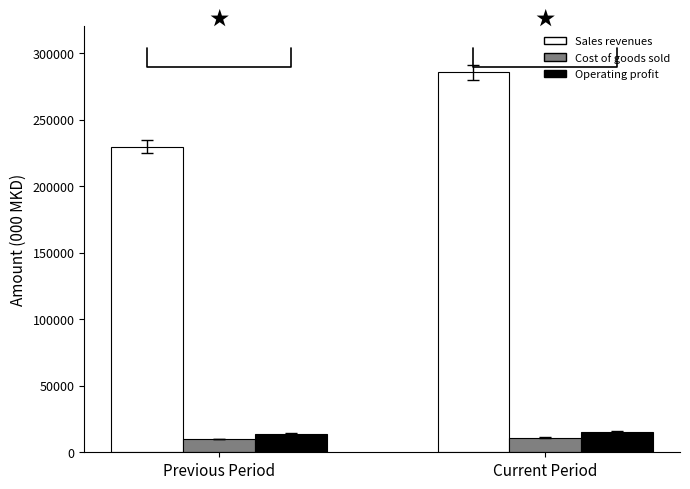

How many Sales revenues values are between 229775 and 285635?

2